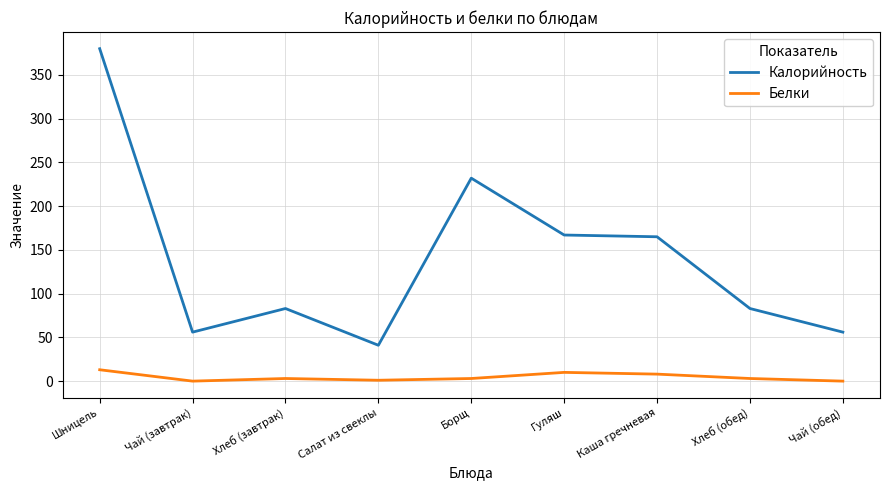

At which label is Калорийность closest to 210?

Борщ